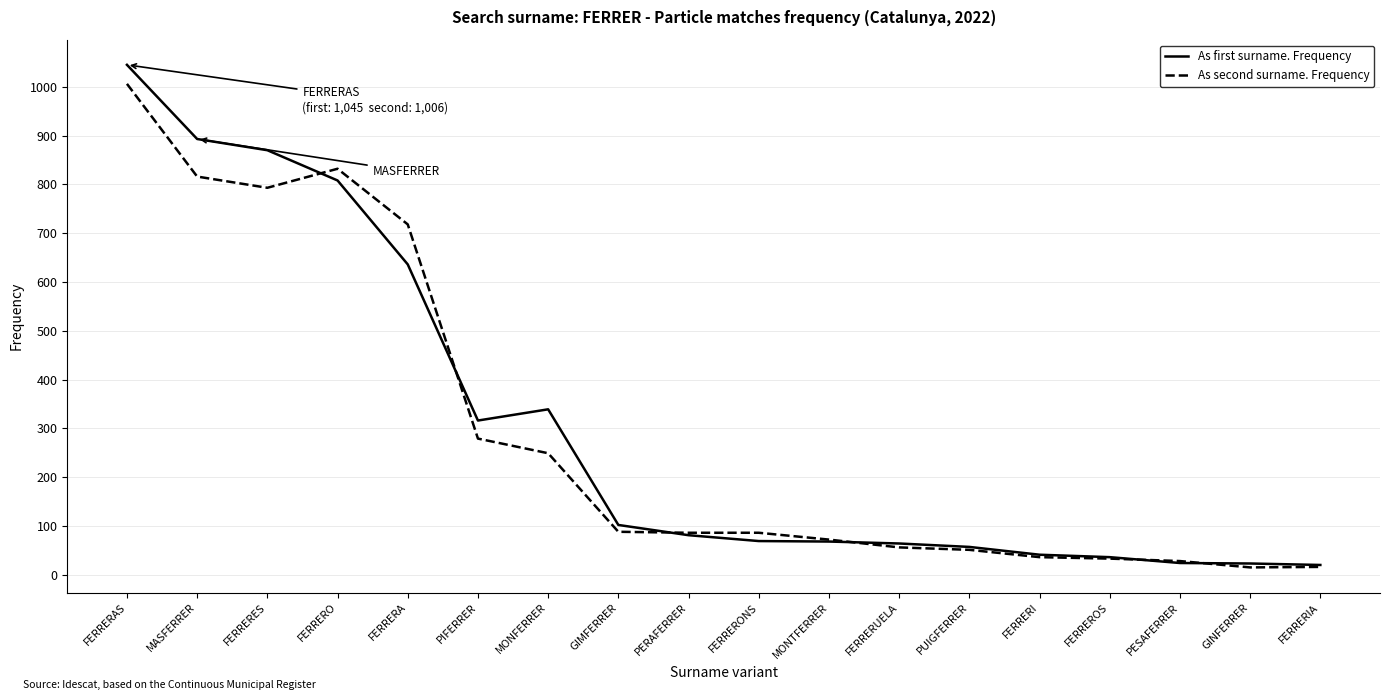

Read the As second surname. Frequency value at GIMFERRER.

88